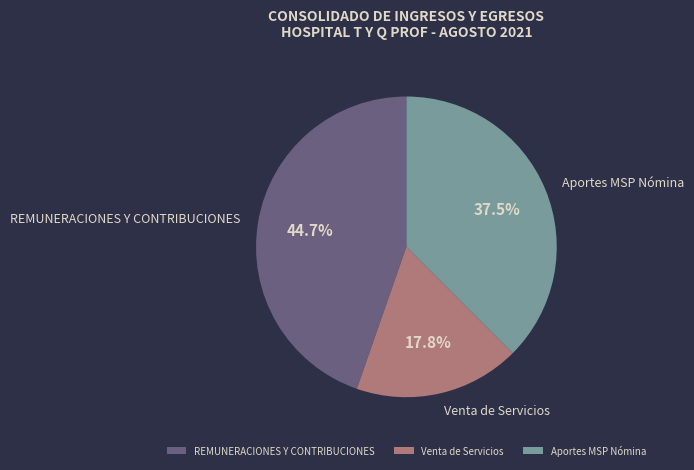

To the nearest percent, what is the combined percentage of Venta de Servicios and REMUNERACIONES Y CONTRIBUCIONES?

62%